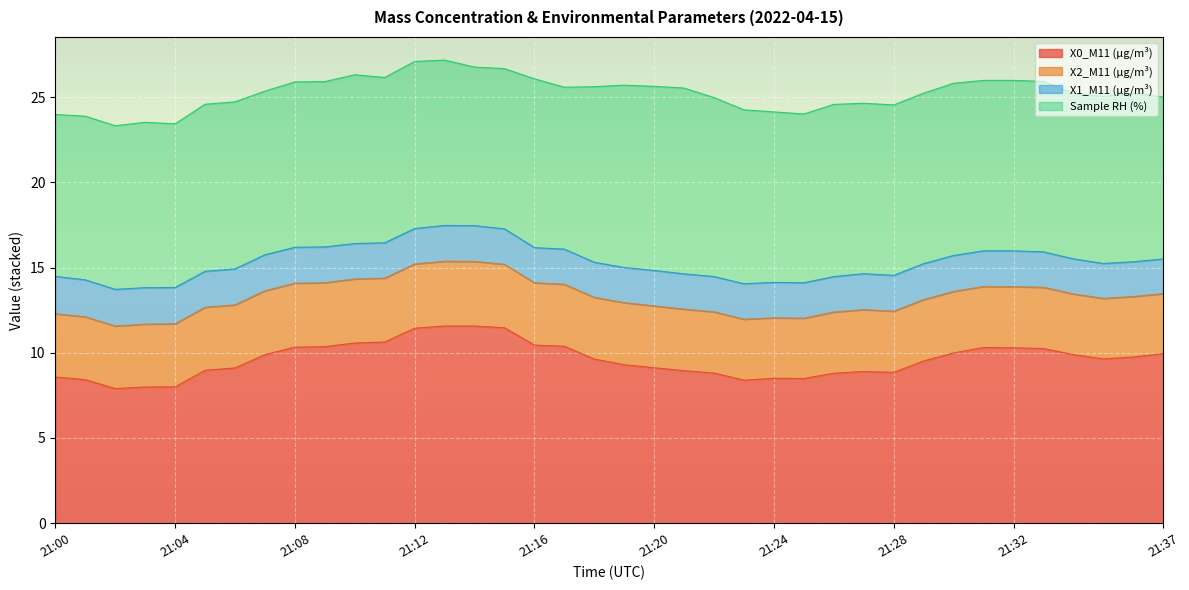

At which category is the sum across all series the highest?

21:13